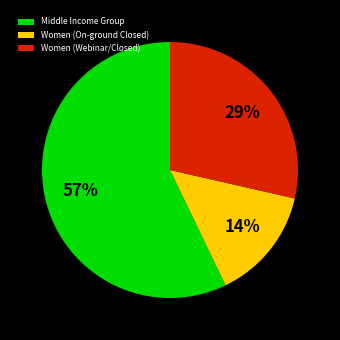

Is it true that Middle Income Group is 57% of the pie?

True